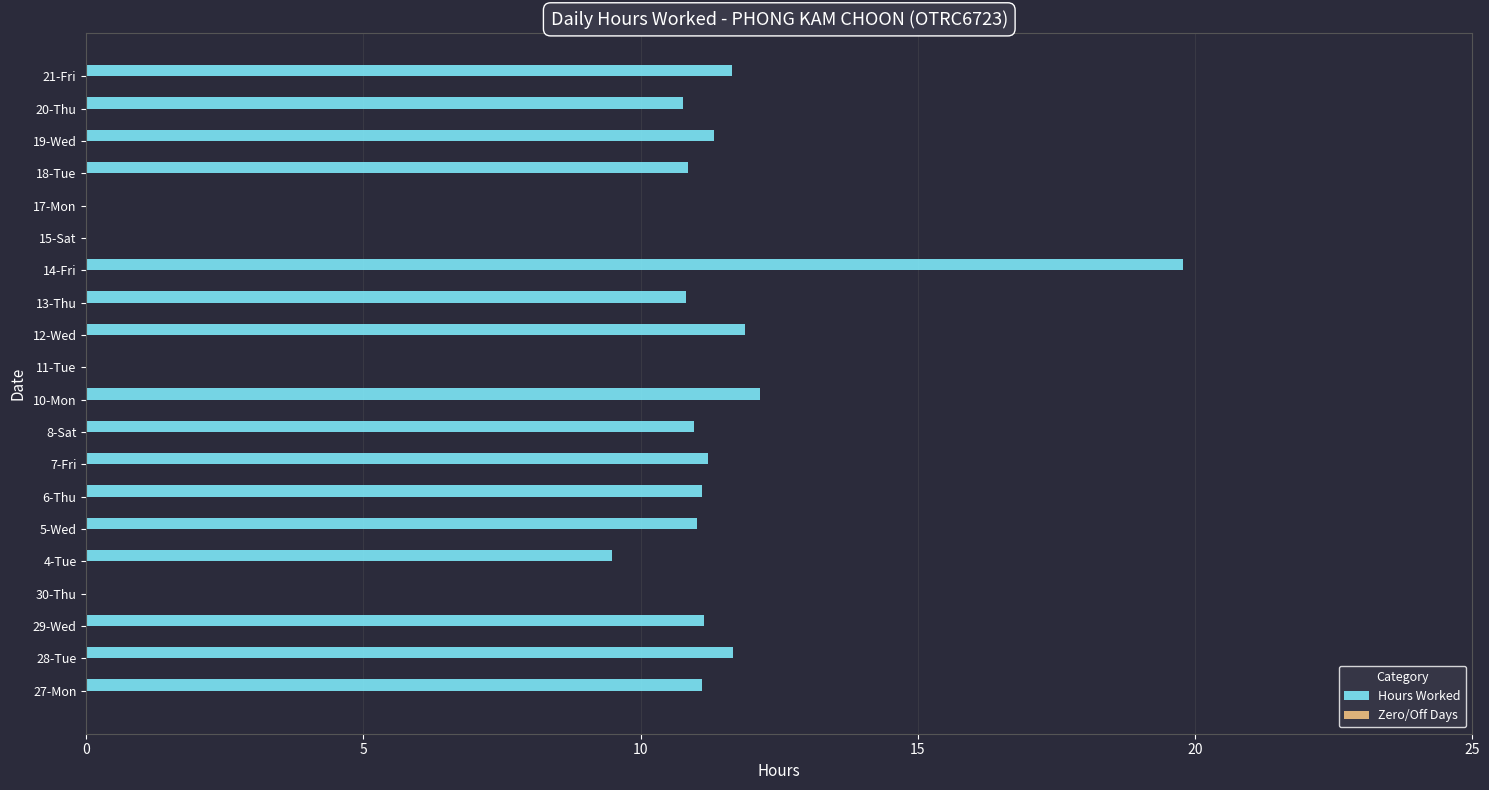

Approximately how many times larger is the value at 29-Wed compared to 19-Wed?

1.0